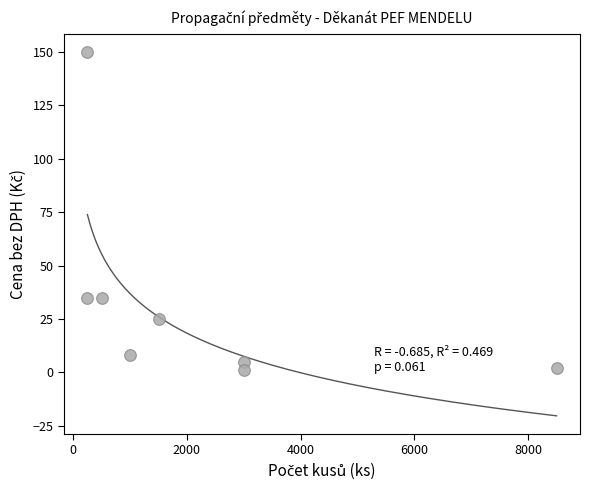

What is the average X value?

2250